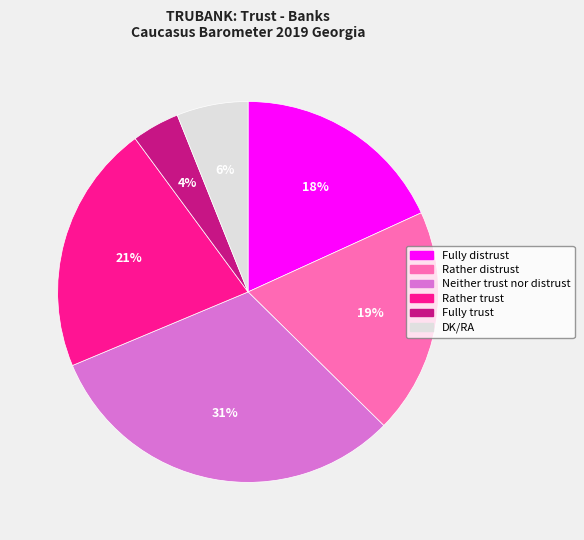

To the nearest percent, what is the combined percentage of Rather trust and Fully distrust?

39%